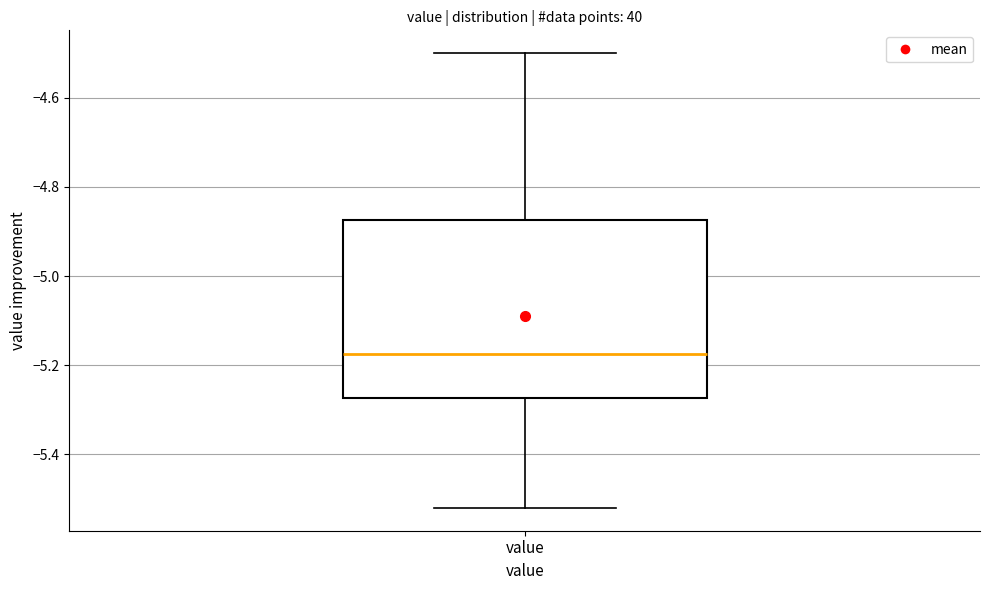

Transcribe this box plot: give where the median line is, the range the box spans, and where the two whiskers end, as read against the y-axis. The values are not printed on the chart, so give them approximately, as read against the axis.

median -5.18, box -5.28 to -4.88, whiskers -5.52 to -4.50